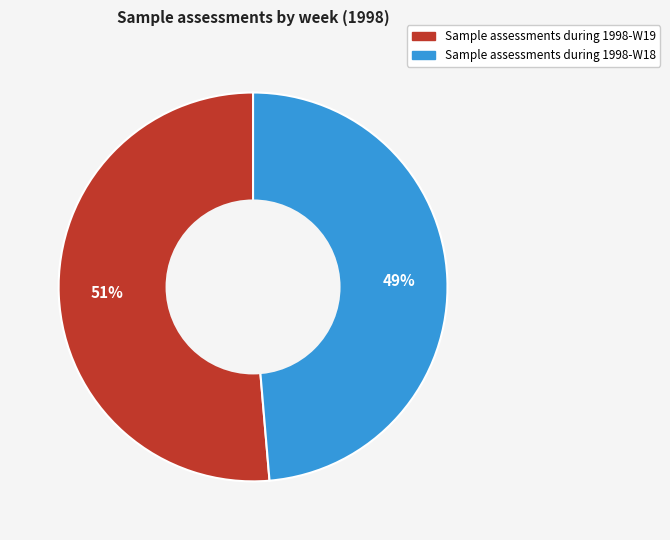

To the nearest percent, what is the combined percentage of Sample assessments during 1998-W19 and Sample assessments during 1998-W18?

100%